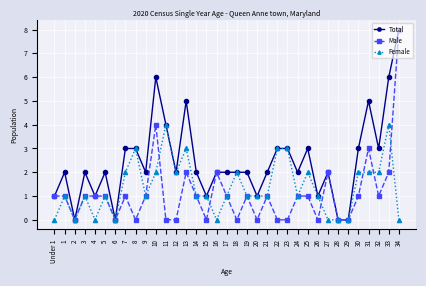

Where is the first local maximum for Female?

1